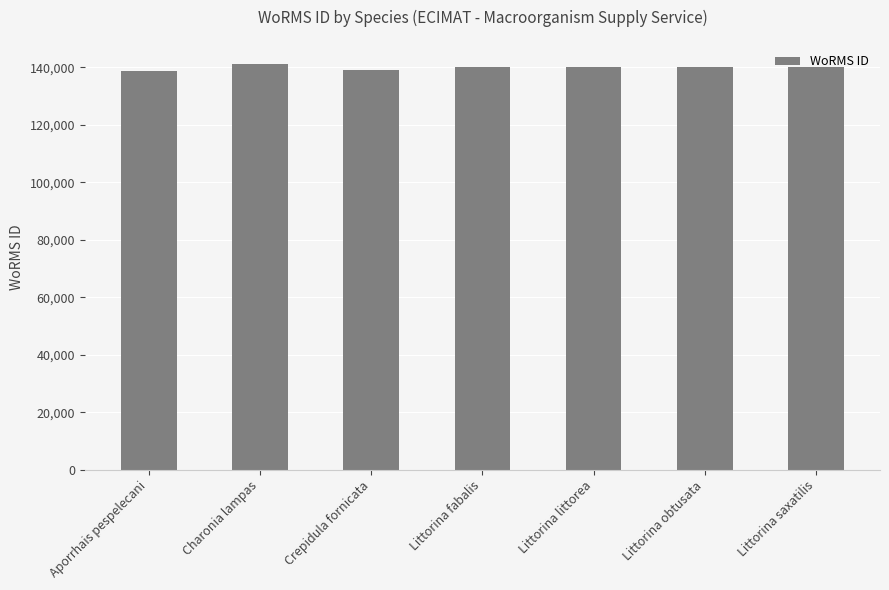

Does the chart contain any negative values?

No